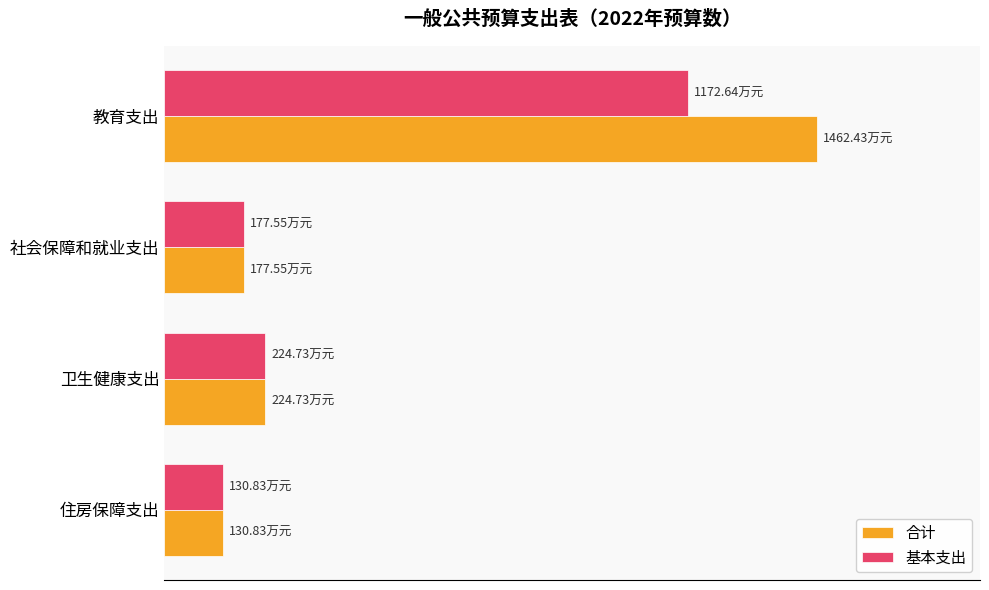

What are all the series names shown in the legend?

合计, 基本支出